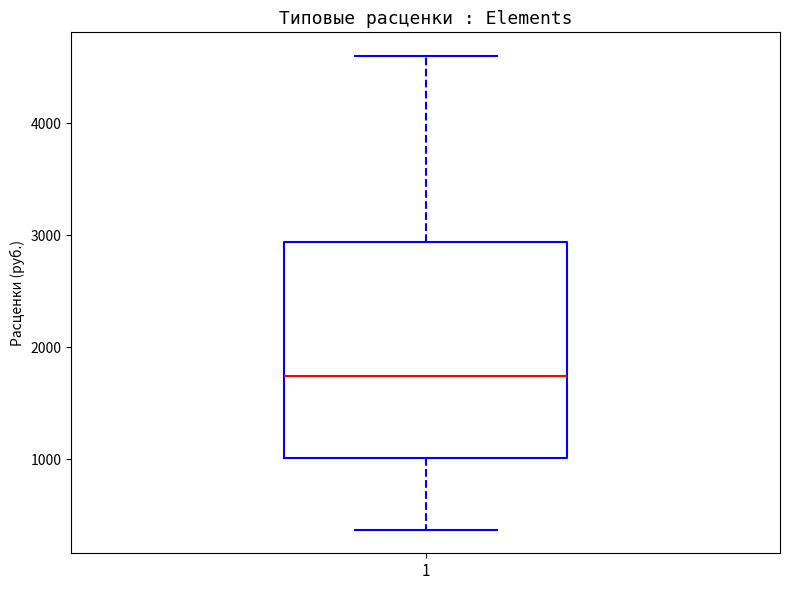

Where is the lower edge of the box at x = 1 on the y-axis? The values are not printed on the chart, so give them approximately, as read against the axis.

1000